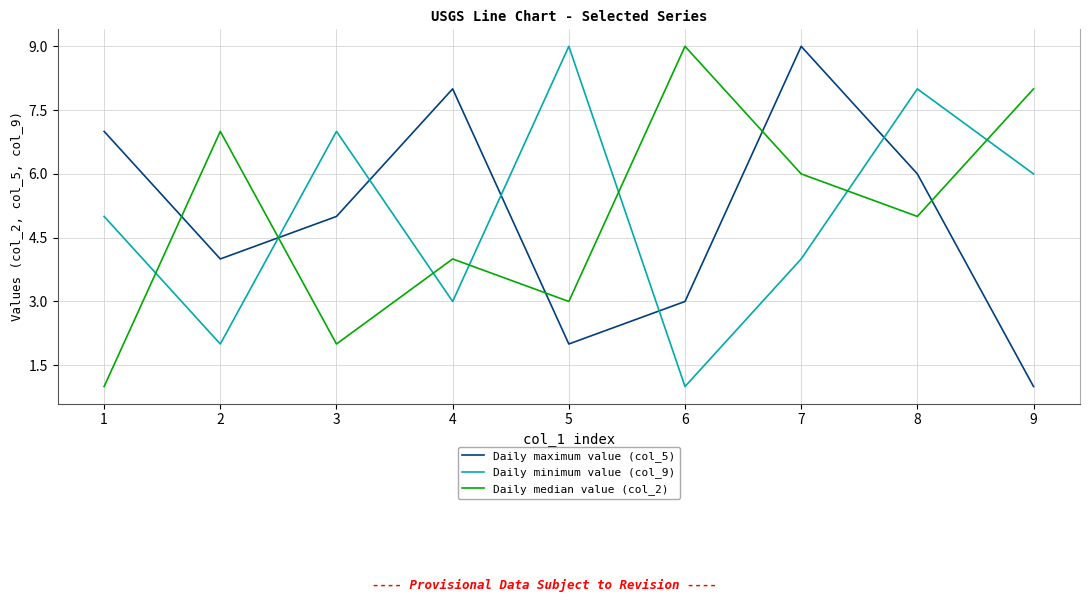

In Daily minimum value (col_9), how many points are lower than both neighbors (excluding endpoints)?

3